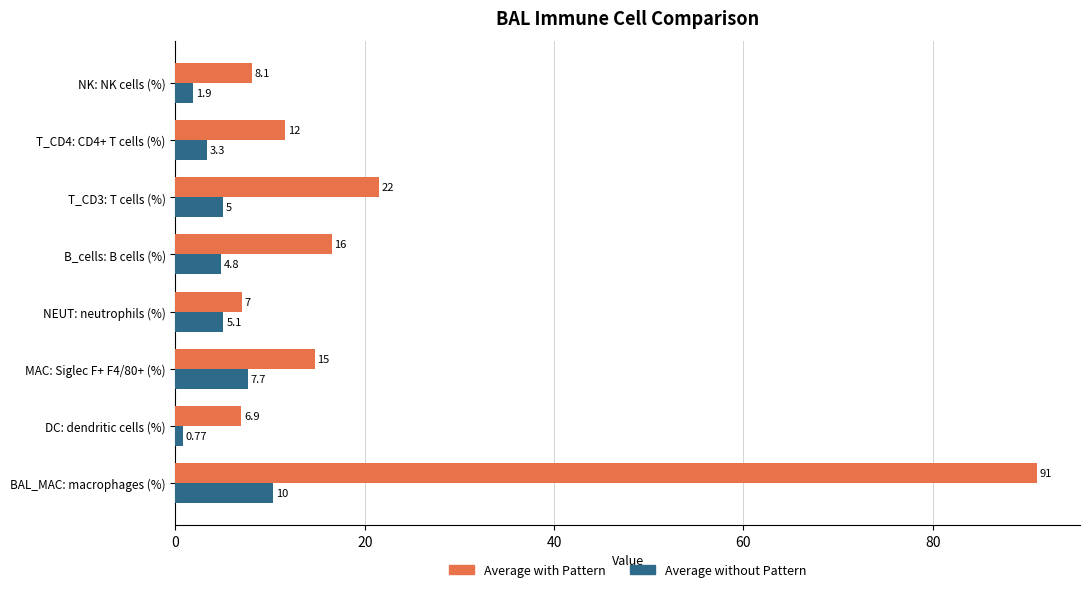

How many values in the Average with Pattern series are below 14?

4